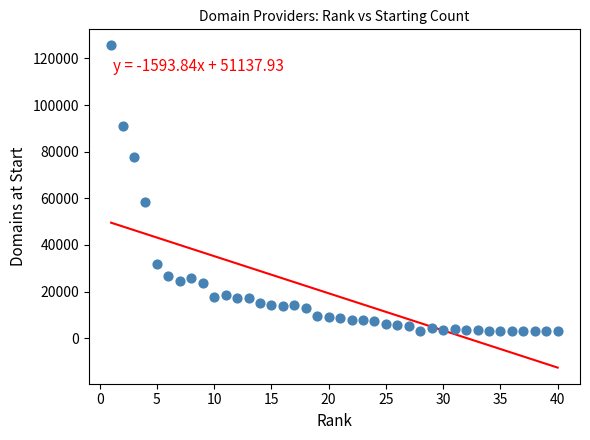

What Y value in the scatter plot is closest to 64306?

58625